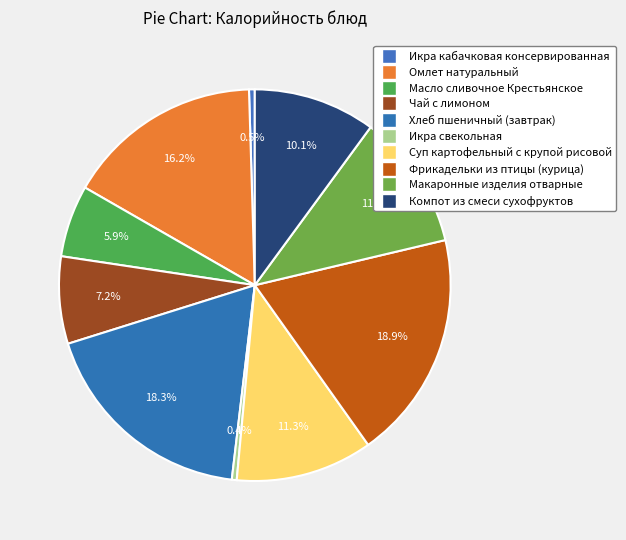

Which slice is the largest?

Фрикадельки из птицы (курица)